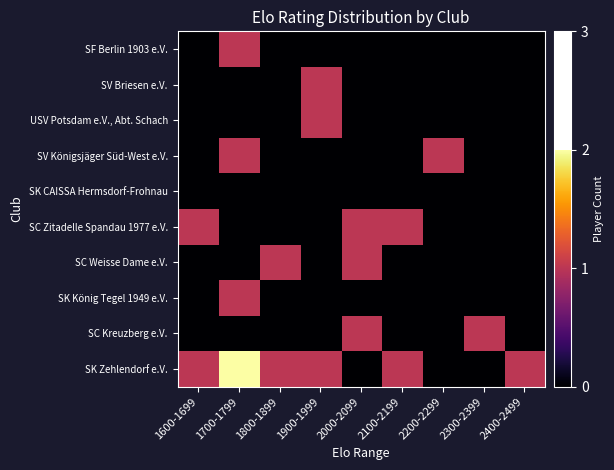

How many distinct data groups are displayed?

10